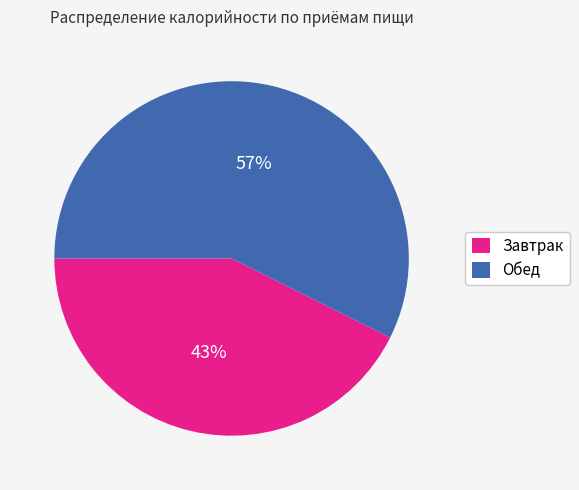

To the nearest percent, what portion does Обед represent?

57%